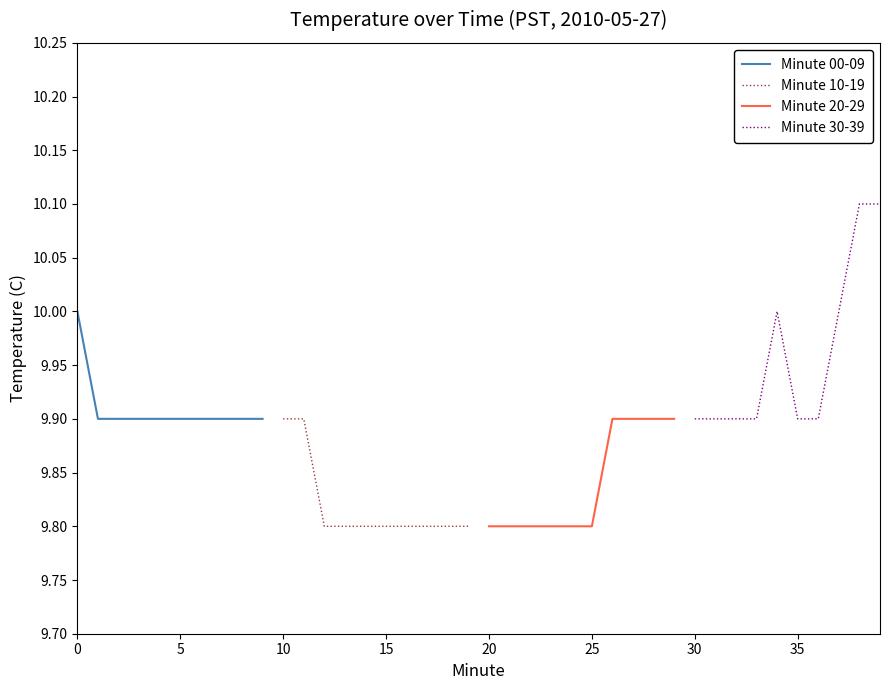

Is it true that Minute 20-29 equals 2.1 at 5?

False